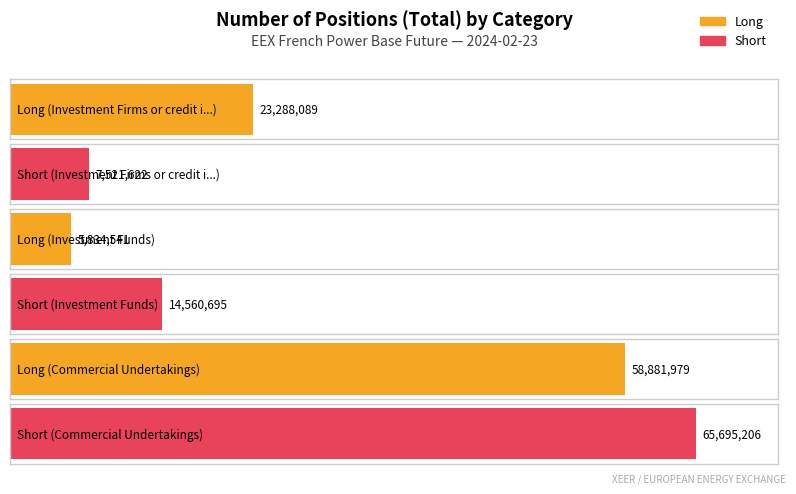

How many bars are there in each group?

2